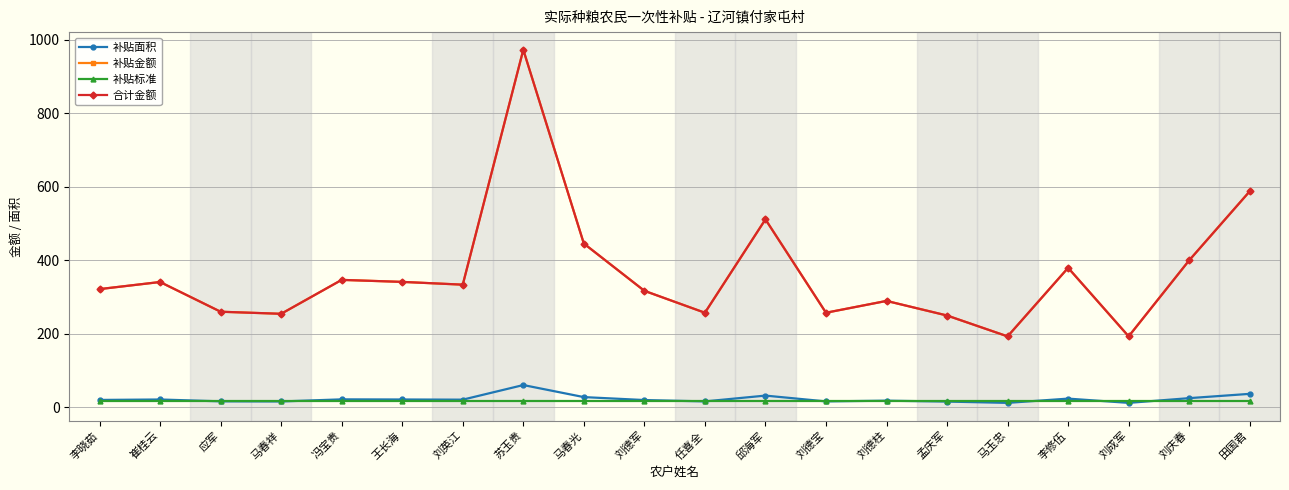

True or false: 合计金额 and 补贴面积 cross at least once.

False